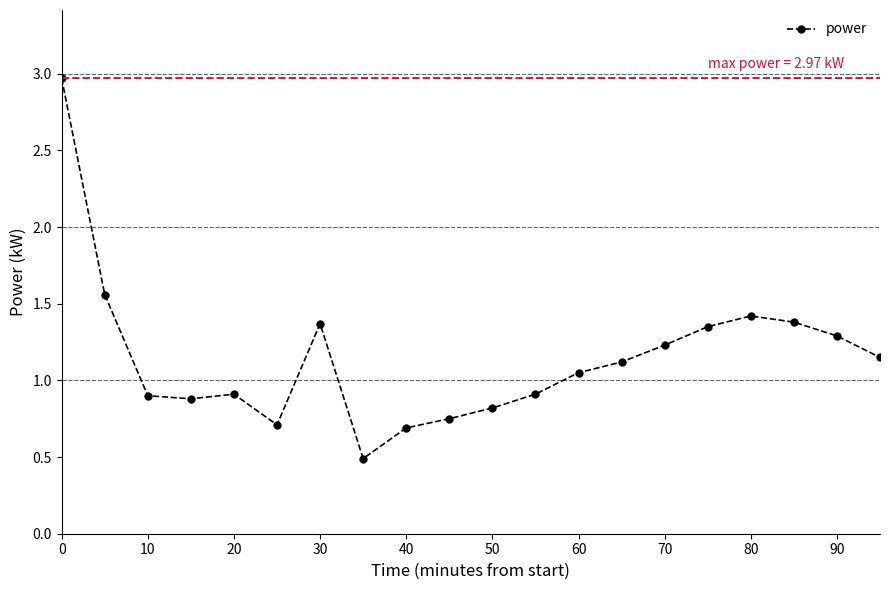

What is the value of the 5th point from the left?

0.9